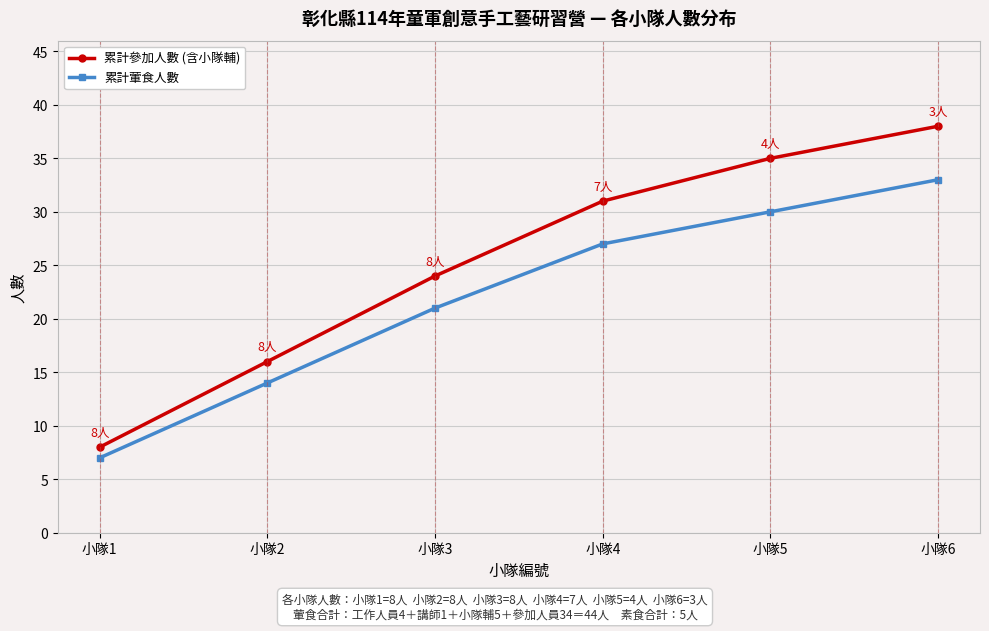

What is the difference between the highest and lowest values at 小隊1?

1